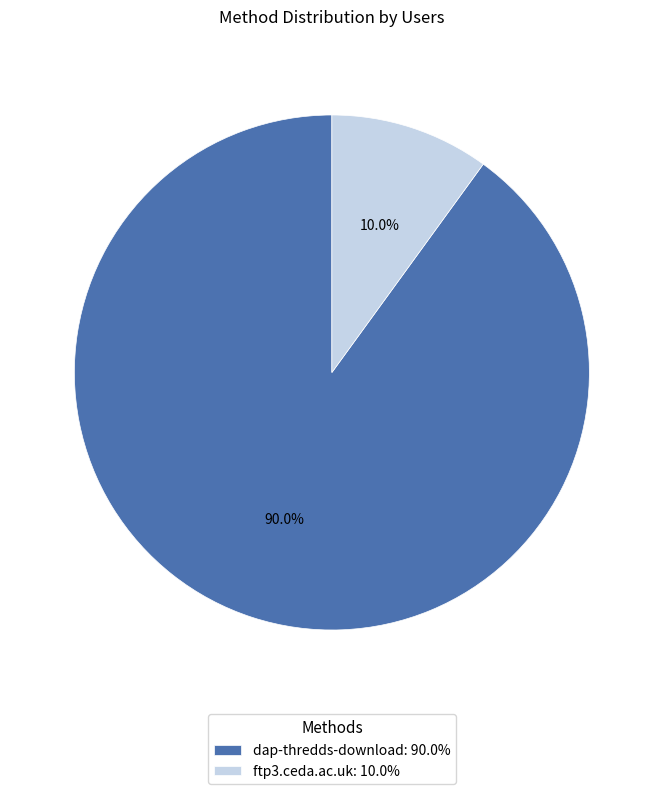

Rank the categories by value from lowest to highest.

ftp3.ceda.ac.uk, dap-thredds-download